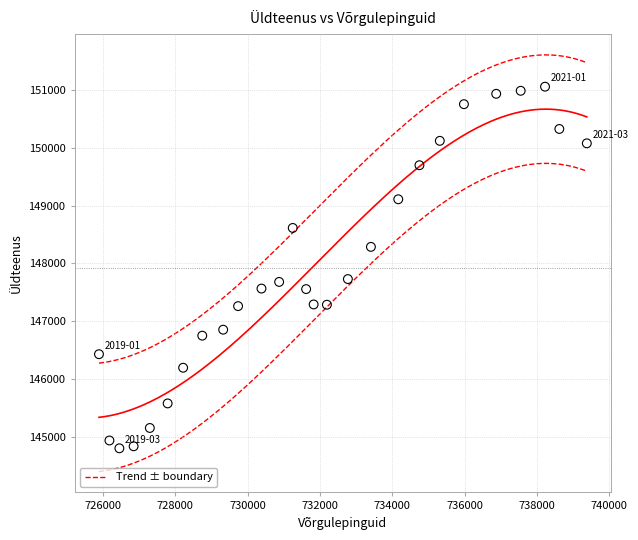

What is the range of Y values (max minus min)?

6244